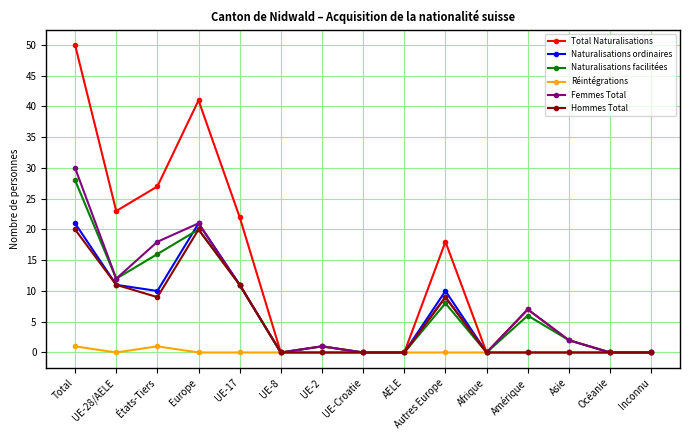

What is the value of the Naturalisations ordinaires point at the 3rd from the left?

10